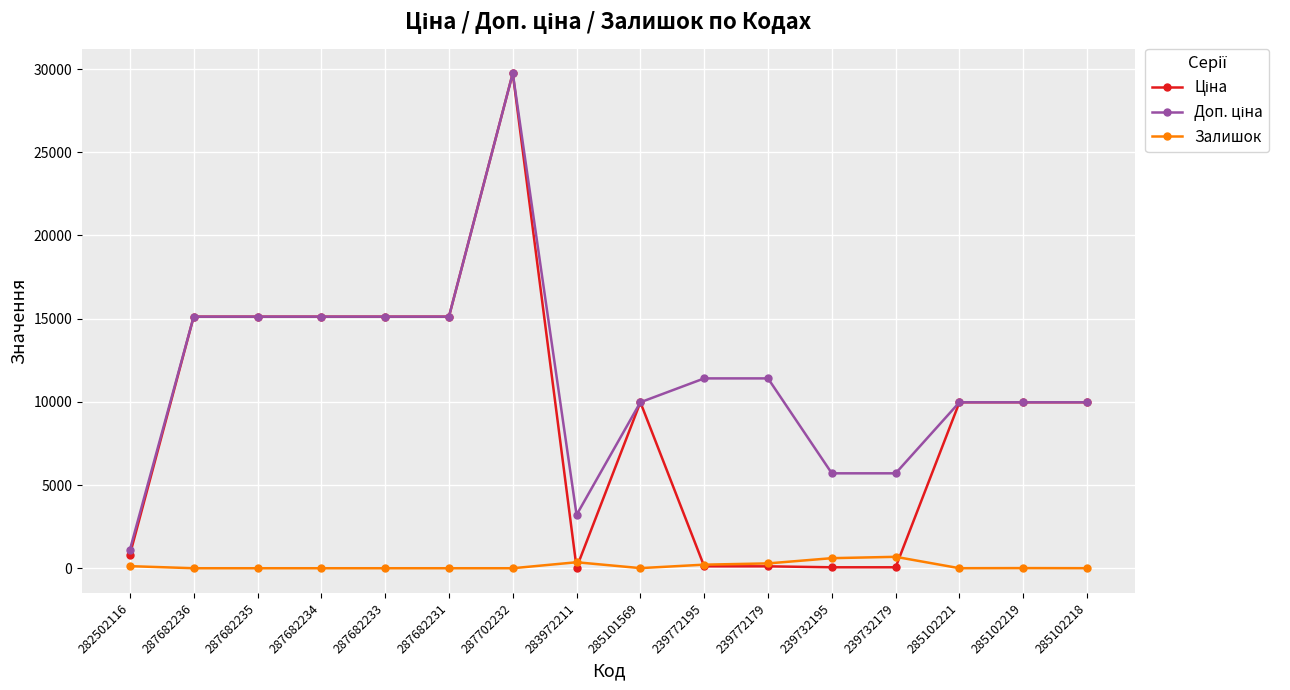

Does the chart have visible grid lines?

Yes